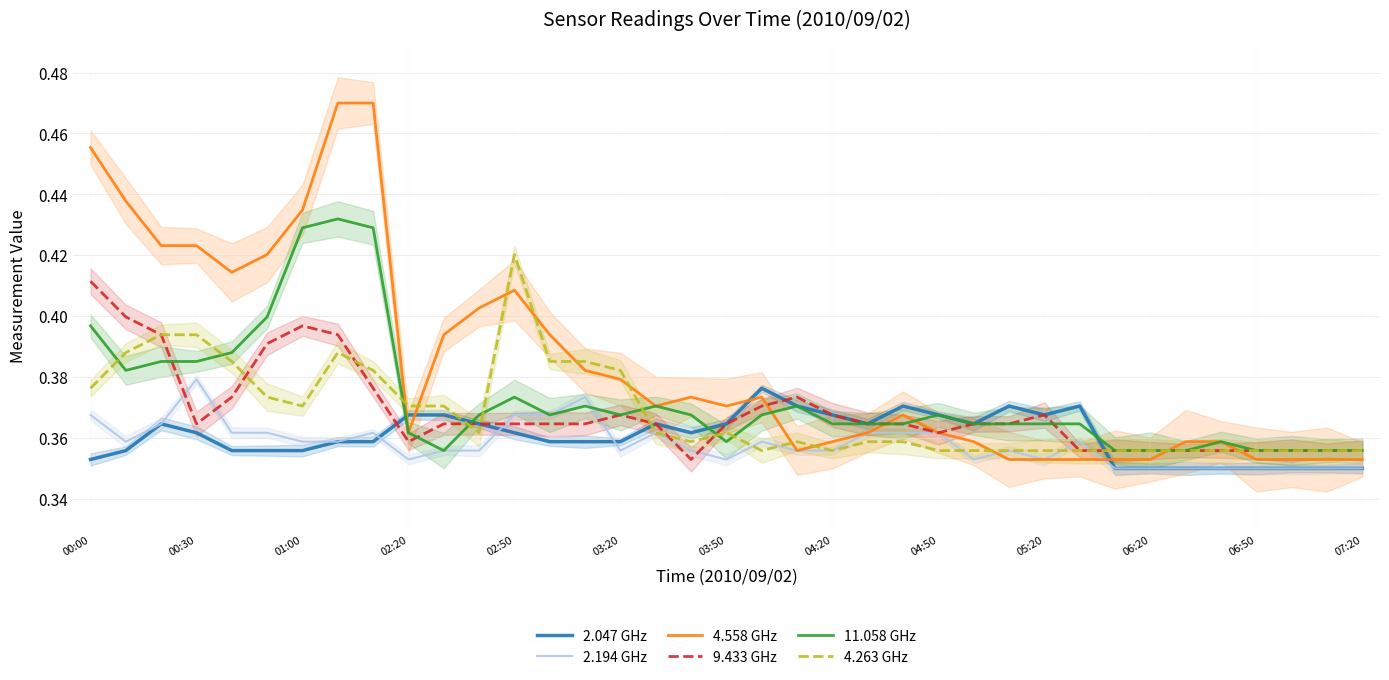

Between which two adjacent categories do 2.194 GHz and 9.433 GHz first intersect?

01:00 and 02:20